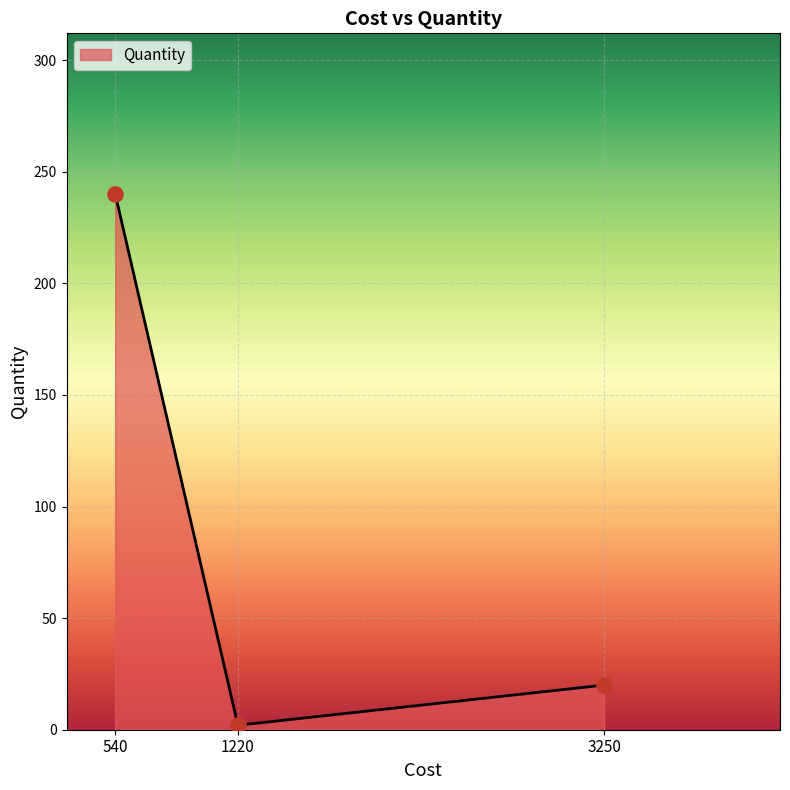

Between 540 and 1220, which is larger?

540